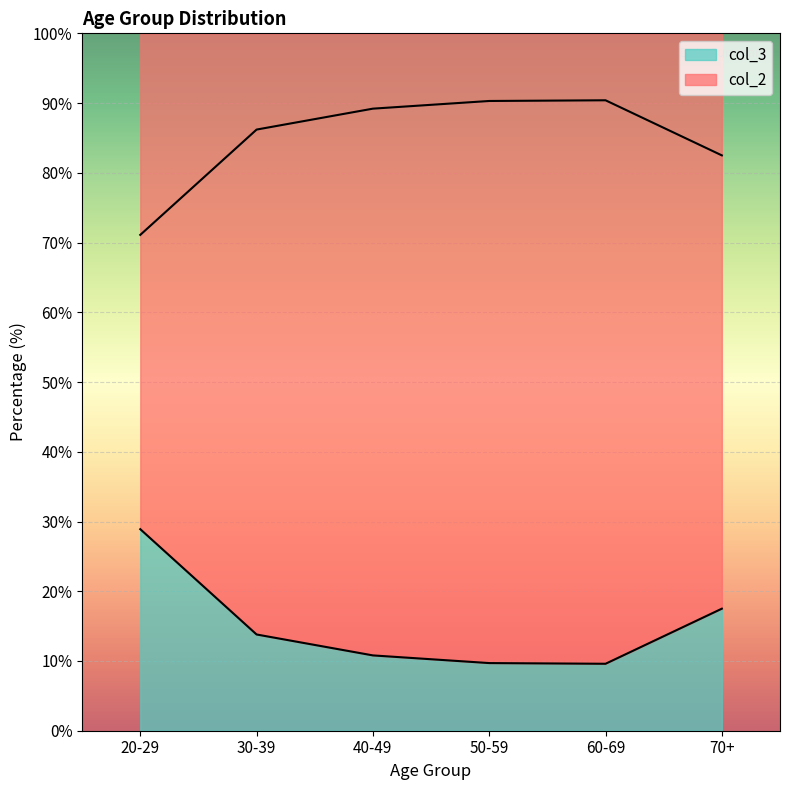

True or false: col_2 and col_3 intersect in this chart.

False